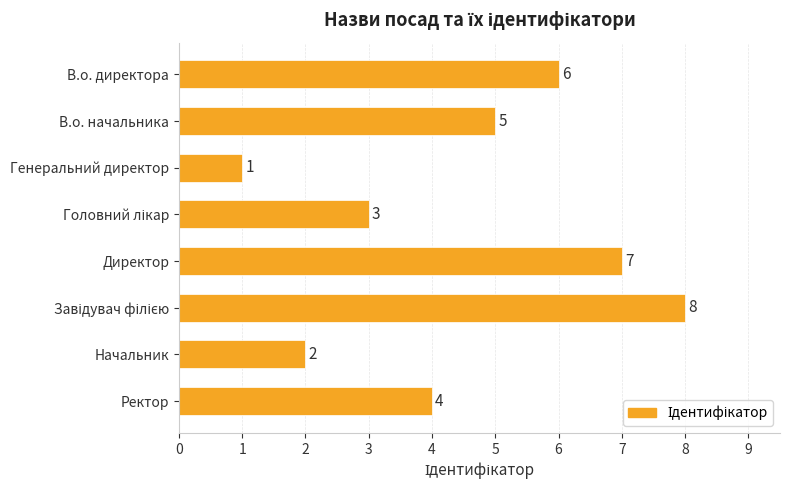

How many values are between 3 and 7?

5